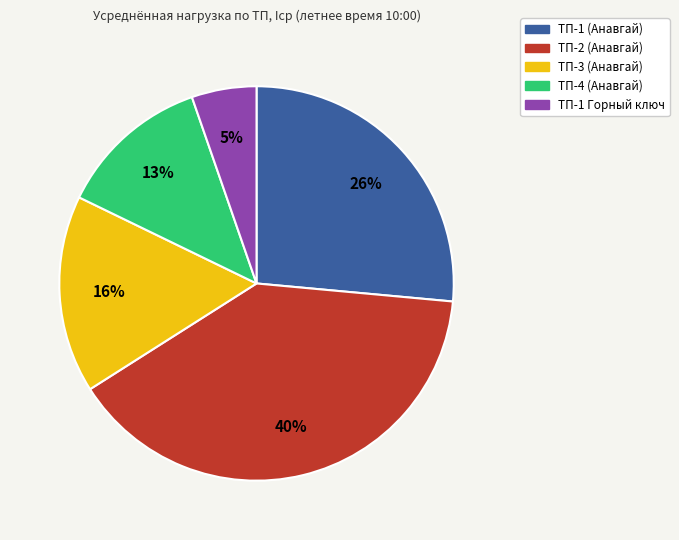

Is ТП-1 Горный ключ the majority of the pie?

No